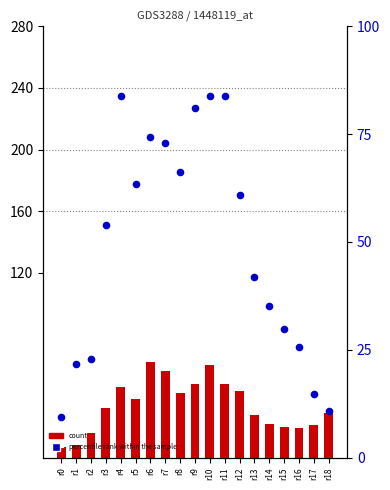

What are all the series names shown in the legend?

count, percentile rank within the sample